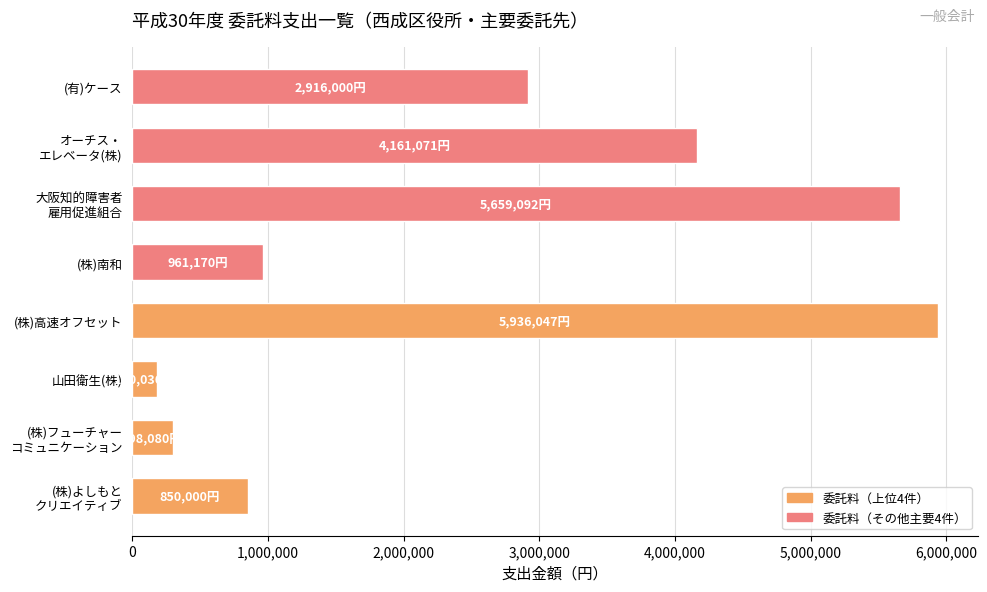

What is the sum of all values?

20961496